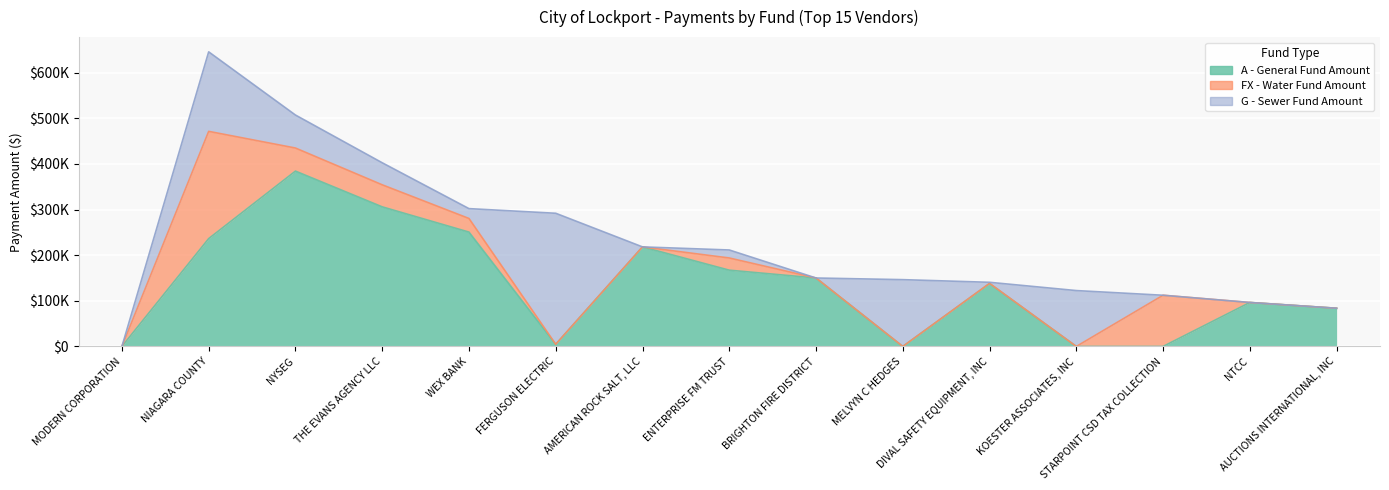

Which series has the largest total across all categories?

A - General Fund Amount